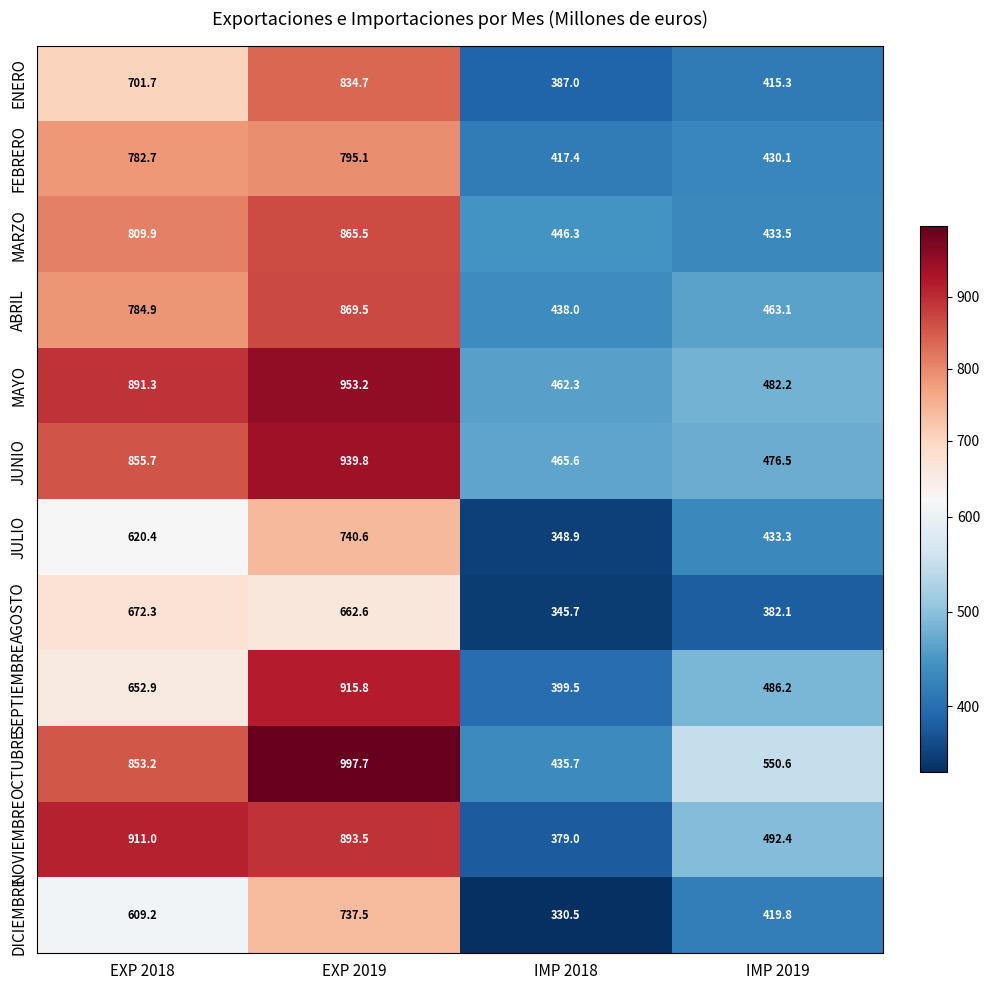

How many values in the JUNIO series are below 855?

2